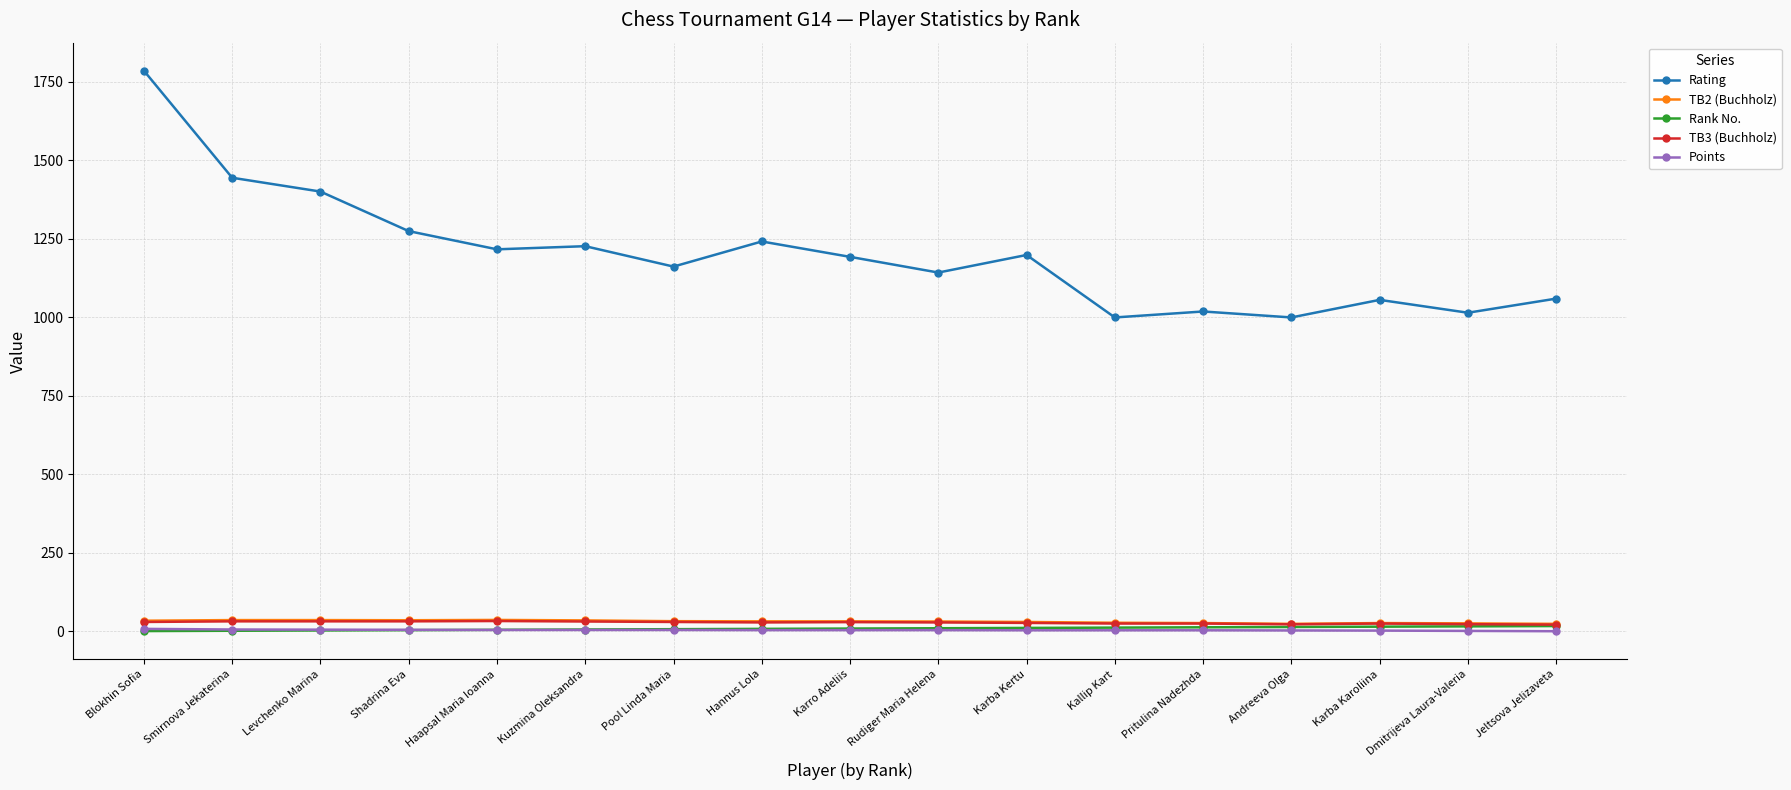

What is the label of the 16th point from the left?

Dmitrijeva Laura-Valeria